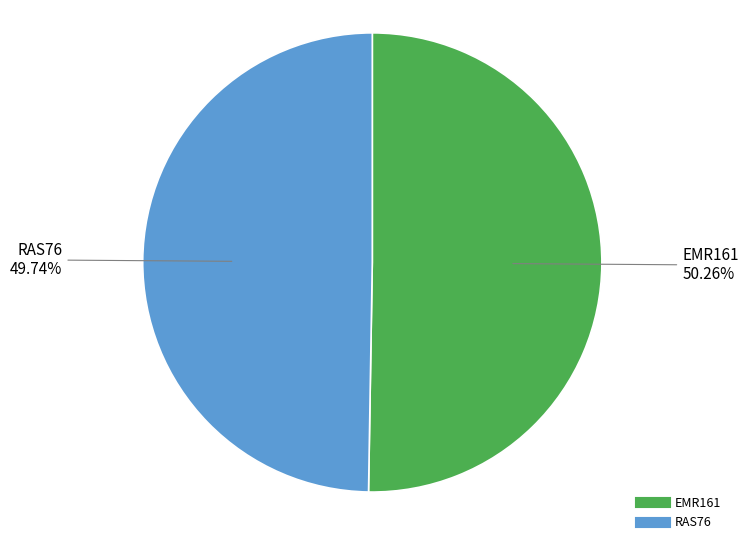

Is it true that RAS76 is 44% of the pie?

False